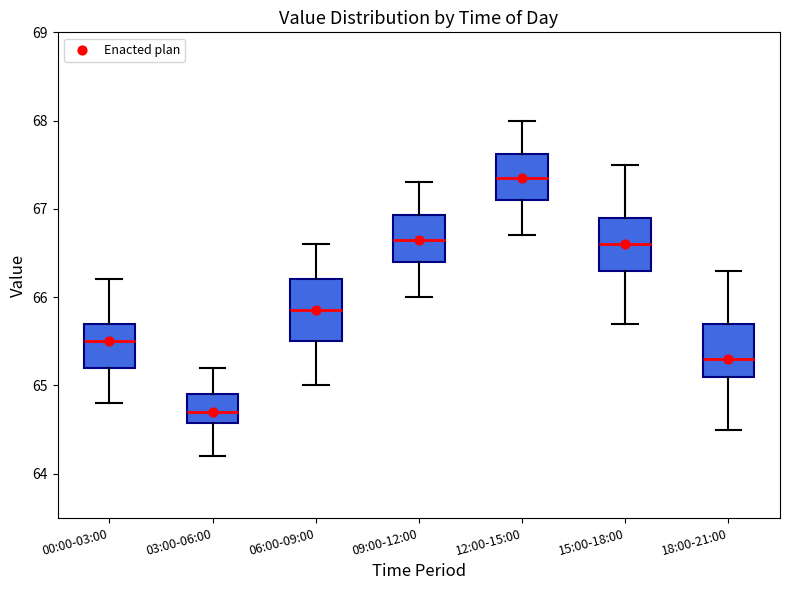

Which box's median line is the highest?

12:00-15:00